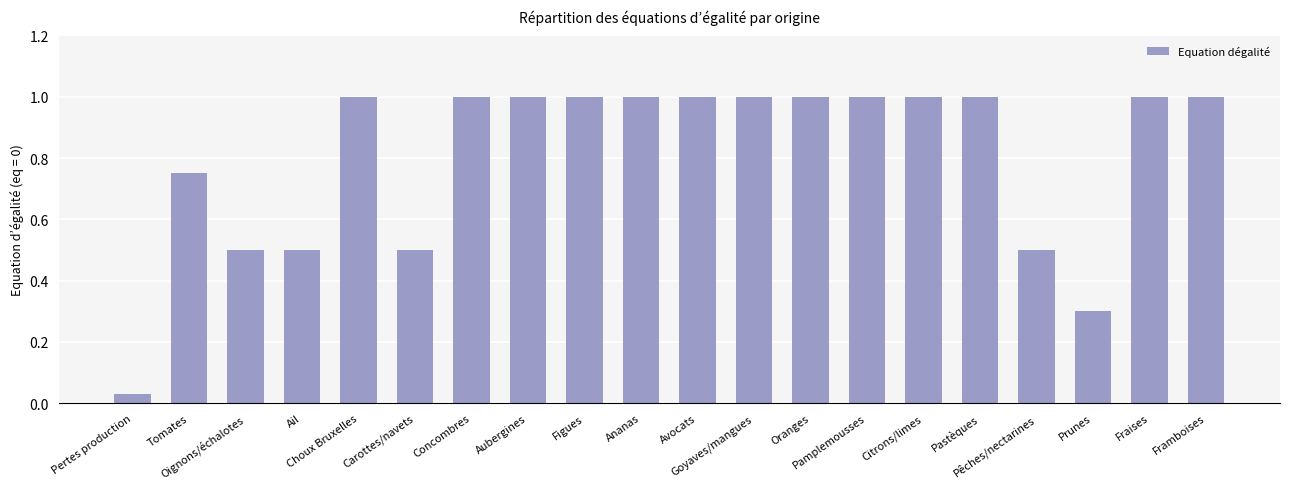

What is the label of the 20th bar from the left?

Framboises